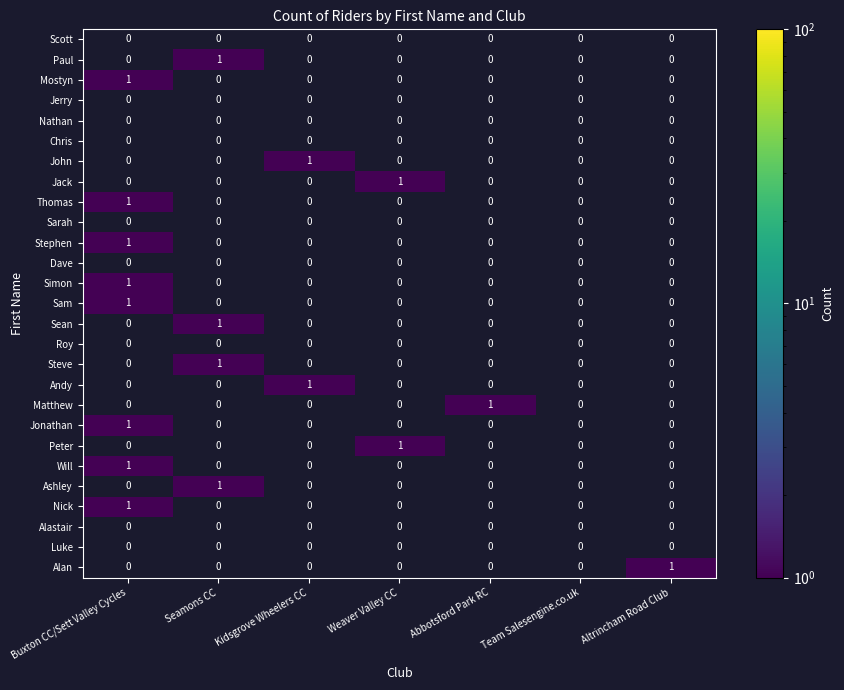

True or false: Steve has a value of 0 at Weaver Valley CC.

True